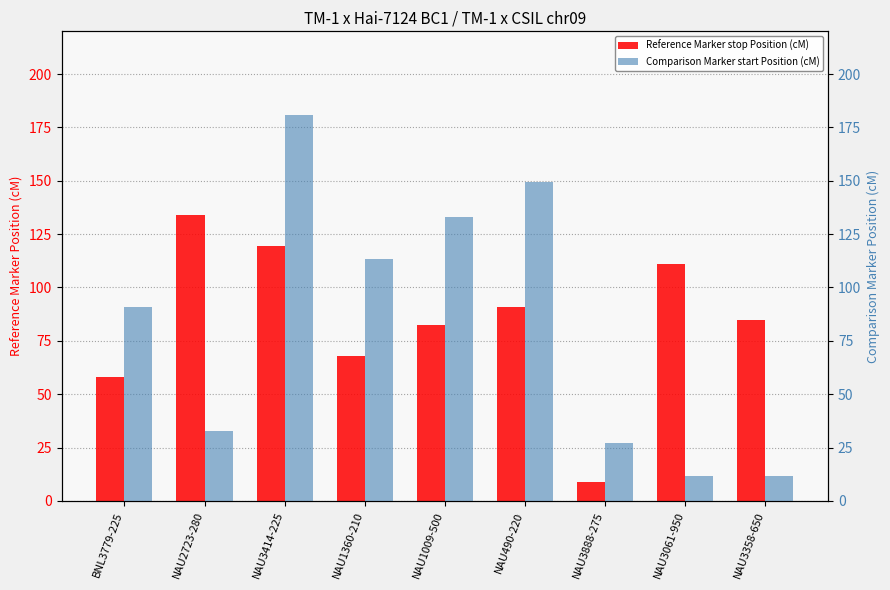

Between NAU2723-280 and NAU3061-950, which series saw the biggest shift?

Reference Marker stop Position (cM)